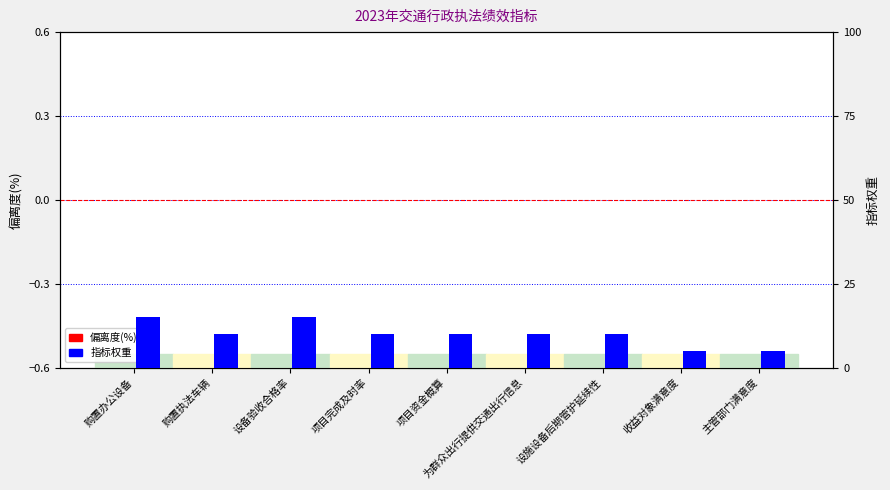

Which series has the largest total across all categories?

指标权重